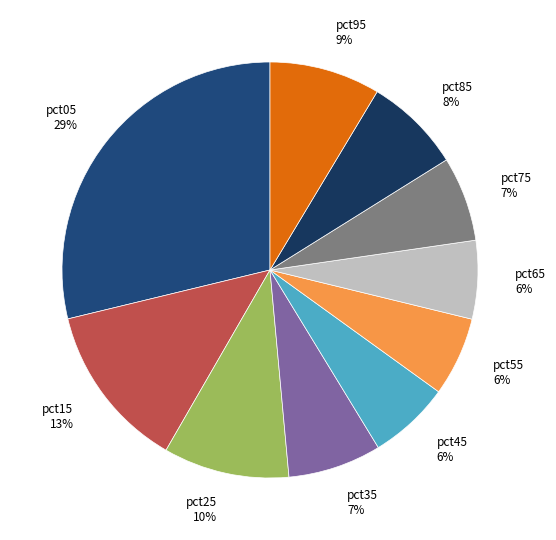

True or false: pct55 accounts for 19% of the total.

False